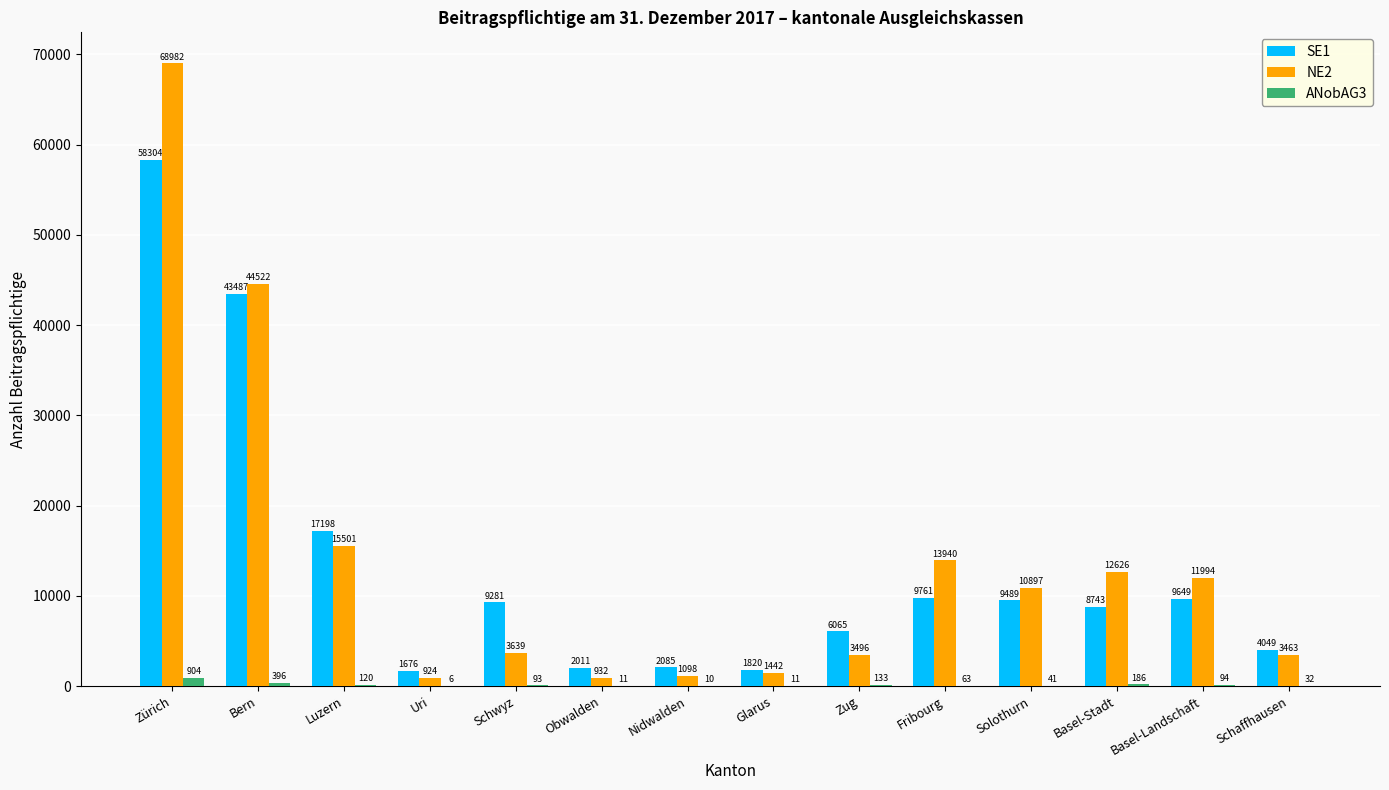

Reading left to right, what are all the values shown in this chart?

SE1: 58304	43487	17198	1676	9281	2011	2085	1820	6065	9761	9489	8743	9649	4049
NE2: 68982	44522	15501	924	3639	932	1098	1442	3496	13940	10897	12626	11994	3463
ANobAG3: 904	396	120	6	93	11	10	11	133	63	41	186	94	32